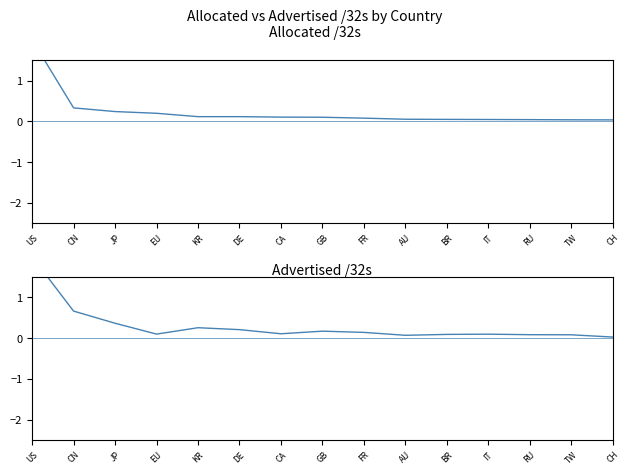

List the series in order of their overall mean, highest first.

advertised /32s, allocated /32s